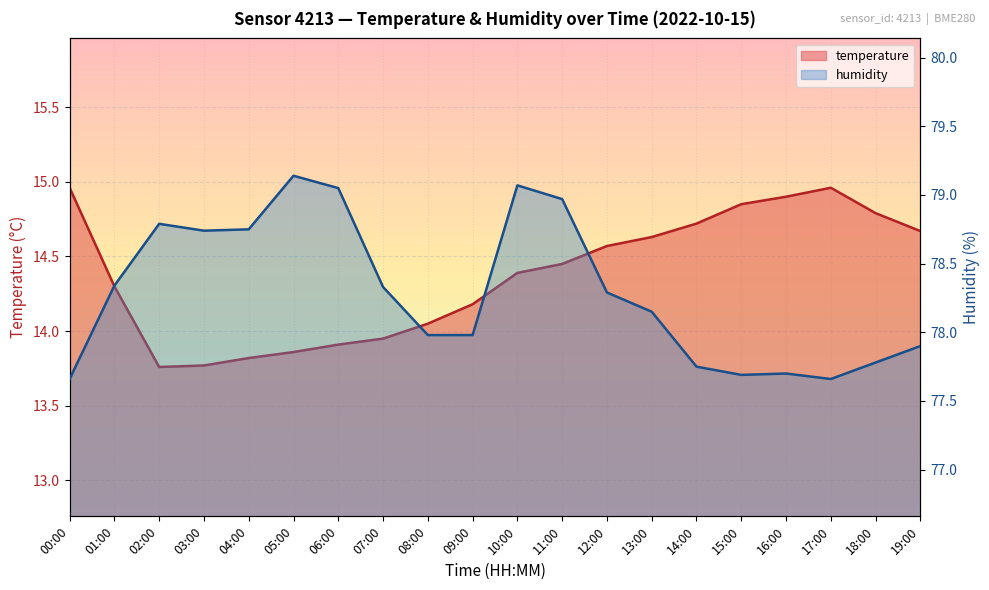

Reading left to right, what are all the values shown in this chart?

temperature: 00:00=15.0	01:00=14.3	02:00=13.8	03:00=13.8	04:00=13.8	05:00=13.9	06:00=13.9	07:00=13.9	08:00=14.1	09:00=14.2	10:00=14.4	11:00=14.4	12:00=14.6	13:00=14.6	14:00=14.7	15:00=14.8	16:00=14.9	17:00=15.0	18:00=14.8	19:00=14.7
humidity: 00:00=77.7	01:00=78.3	02:00=78.8	03:00=78.7	04:00=78.8	05:00=79.1	06:00=79.0	07:00=78.3	08:00=78.0	09:00=78.0	10:00=79.1	11:00=79.0	12:00=78.3	13:00=78.2	14:00=77.8	15:00=77.7	16:00=77.7	17:00=77.7	18:00=77.8	19:00=77.9